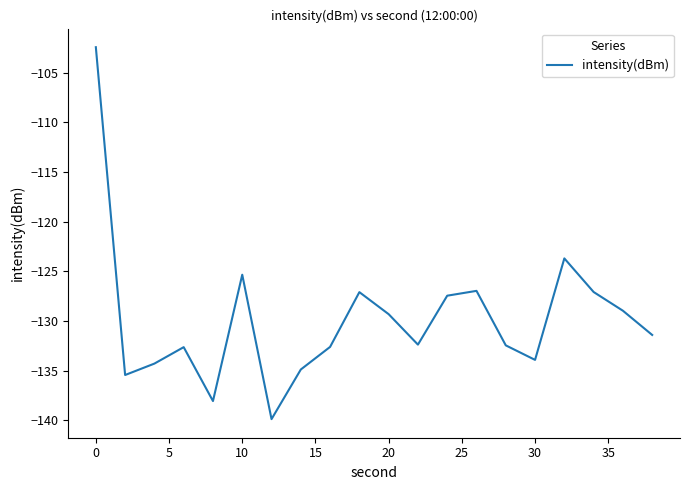

How many lines are shown in the chart?

1